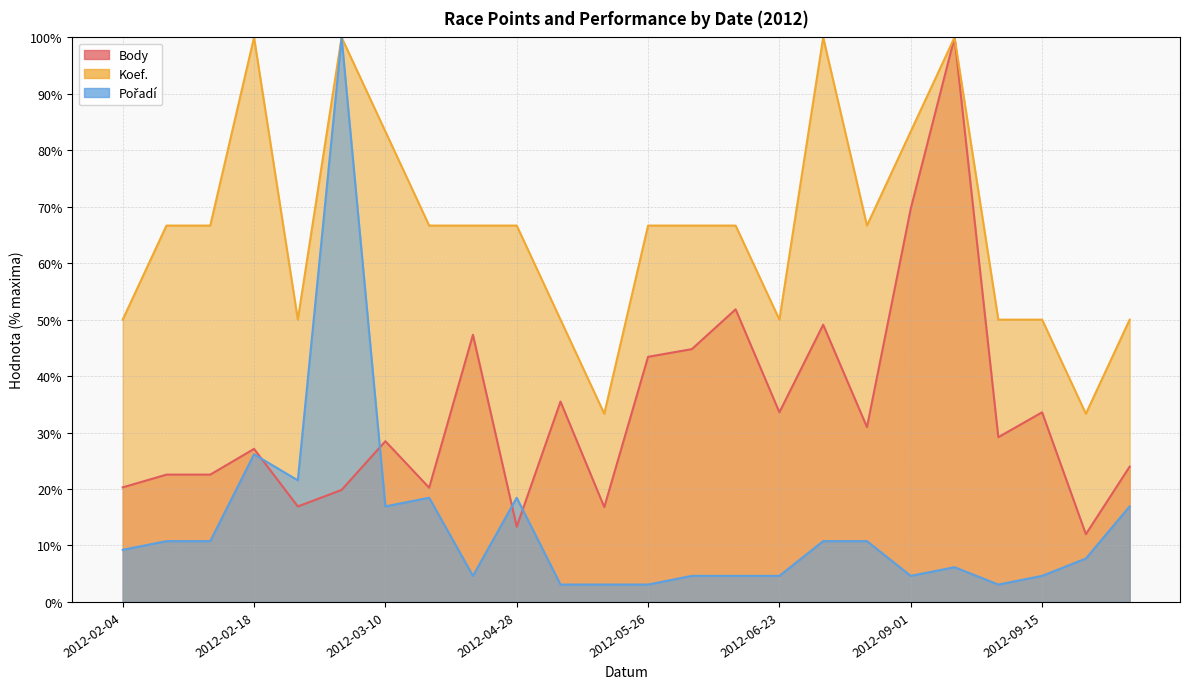

At which category is the sum across all series the highest?

2012-03-03